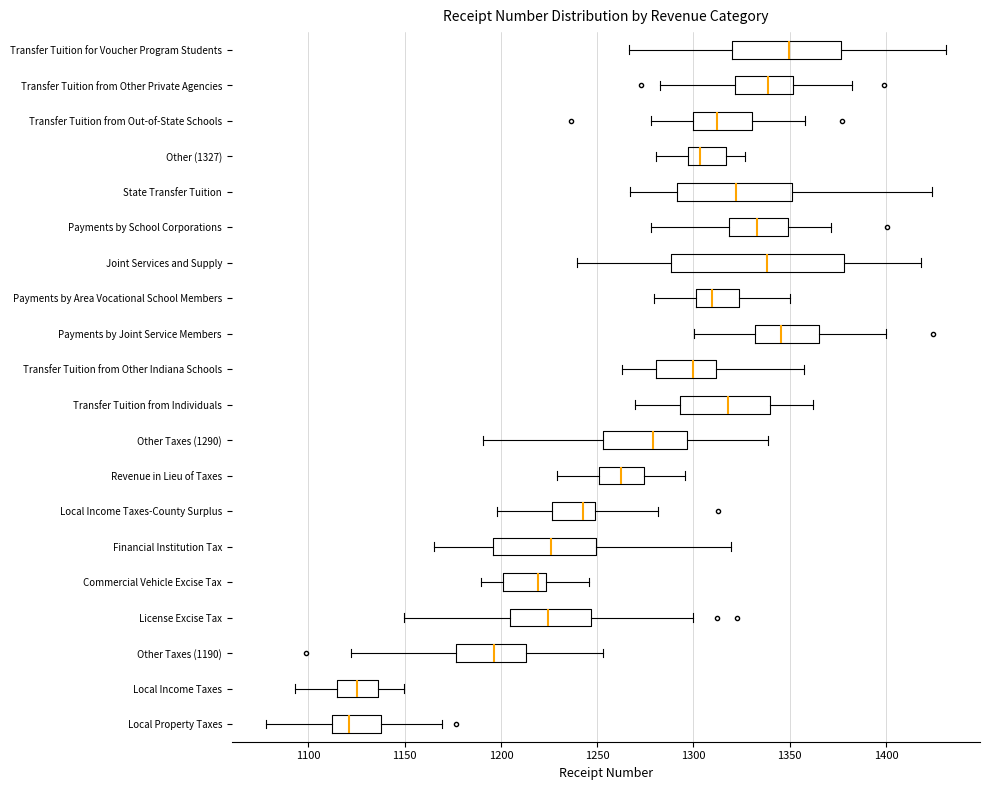

Reading bottom to top, read every box against the x-axis: the position of its median line, the range the box covers, and the ends of its whiskers. The values are not printed on the chart, so give them approximately, as read against the axis.

Local Property Taxes: median 1120, box 1110 to 1135, whiskers 1080 to 1170
Local Income Taxes: median 1125, box 1115 to 1135, whiskers 1095 to 1150
Other Taxes (1190): median 1195, box 1175 to 1215, whiskers 1120 to 1255
License Excise Tax: median 1225, box 1205 to 1245, whiskers 1150 to 1300
Commercial Vehicle Excise Tax: median 1220, box 1200 to 1225, whiskers 1190 to 1245
Financial Institution Tax: median 1225, box 1195 to 1250, whiskers 1165 to 1320
Local Income Taxes-County Surplus: median 1245, box 1225 to 1250, whiskers 1200 to 1280
Revenue in Lieu of Taxes: median 1260, box 1250 to 1275, whiskers 1230 to 1295
Other Taxes (1290): median 1280, box 1255 to 1295, whiskers 1190 to 1340
Transfer Tuition from Individuals: median 1320, box 1295 to 1340, whiskers 1270 to 1360
Transfer Tuition from Other Indiana Schools: median 1300, box 1280 to 1310, whiskers 1265 to 1355
Payments by Joint Service Members: median 1345, box 1330 to 1365, whiskers 1300 to 1400
Payments by Area Vocational School Members: median 1310, box 1300 to 1325, whiskers 1280 to 1350
Joint Services and Supply: median 1340, box 1290 to 1380, whiskers 1240 to 1420
Payments by School Corporations: median 1335, box 1320 to 1350, whiskers 1280 to 1370
State Transfer Tuition: median 1320, box 1290 to 1350, whiskers 1265 to 1425
Other (1327): median 1305, box 1295 to 1315, whiskers 1280 to 1325
Transfer Tuition from Out-of-State Schools: median 1310, box 1300 to 1330, whiskers 1280 to 1360
Transfer Tuition from Other Private Agencies: median 1340, box 1320 to 1350, whiskers 1280 to 1380
Transfer Tuition for Voucher Program Students: median 1350, box 1320 to 1375, whiskers 1265 to 1430